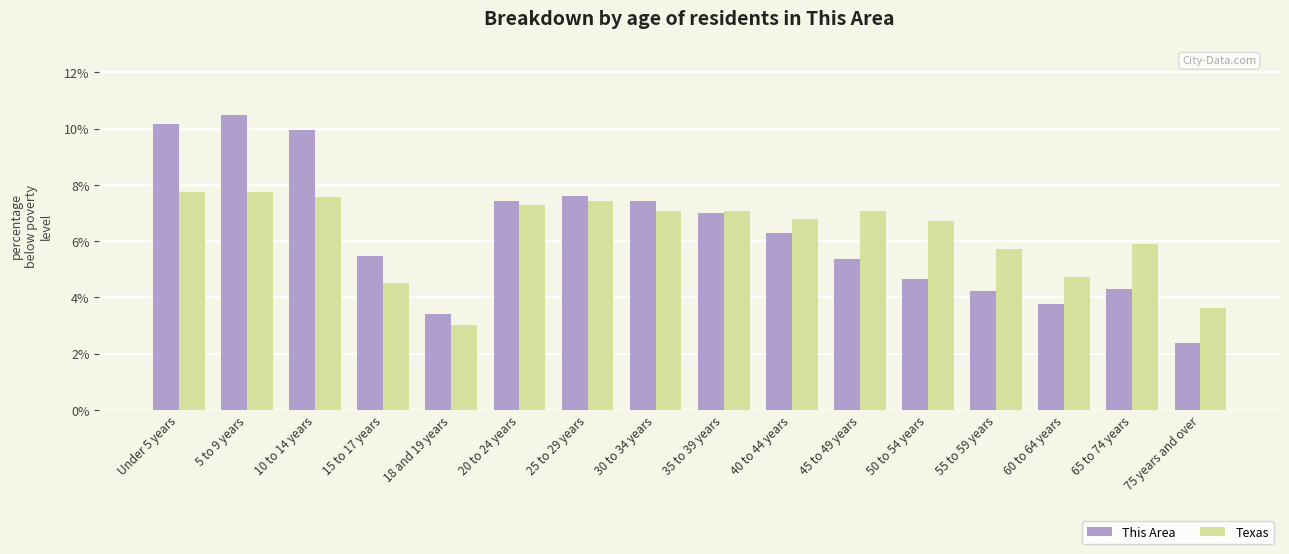

Reading right to left, what are all the values shown in this chart?

This Area: 75 years and over=2.4	65 to 74 years=4.3	60 to 64 years=3.8	55 to 59 years=4.2	50 to 54 years=4.7	45 to 49 years=5.4	40 to 44 years=6.3	35 to 39 years=7.0	30 to 34 years=7.4	25 to 29 years=7.6	20 to 24 years=7.4	18 and 19 years=3.4	15 to 17 years=5.5	10 to 14 years=10.0	5 to 9 years=10.5	Under 5 years=10.1
Texas: 75 years and over=3.6	65 to 74 years=5.9	60 to 64 years=4.7	55 to 59 years=5.7	50 to 54 years=6.7	45 to 49 years=7.1	40 to 44 years=6.8	35 to 39 years=7.1	30 to 34 years=7.1	25 to 29 years=7.4	20 to 24 years=7.3	18 and 19 years=3.0	15 to 17 years=4.5	10 to 14 years=7.6	5 to 9 years=7.7	Under 5 years=7.7